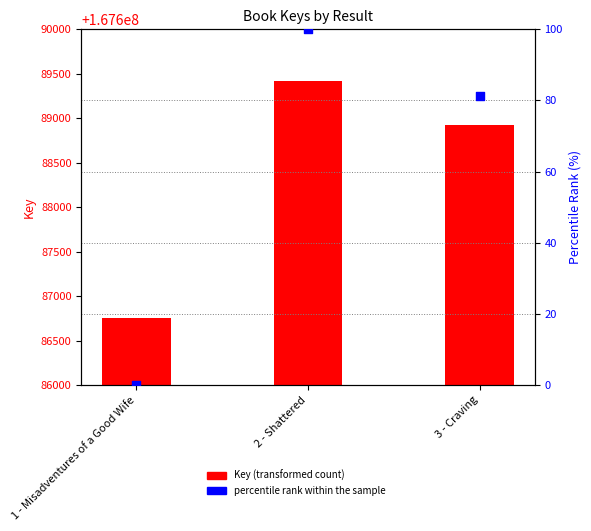

What are all the series names shown in the legend?

Key (transformed count), percentile rank within the sample